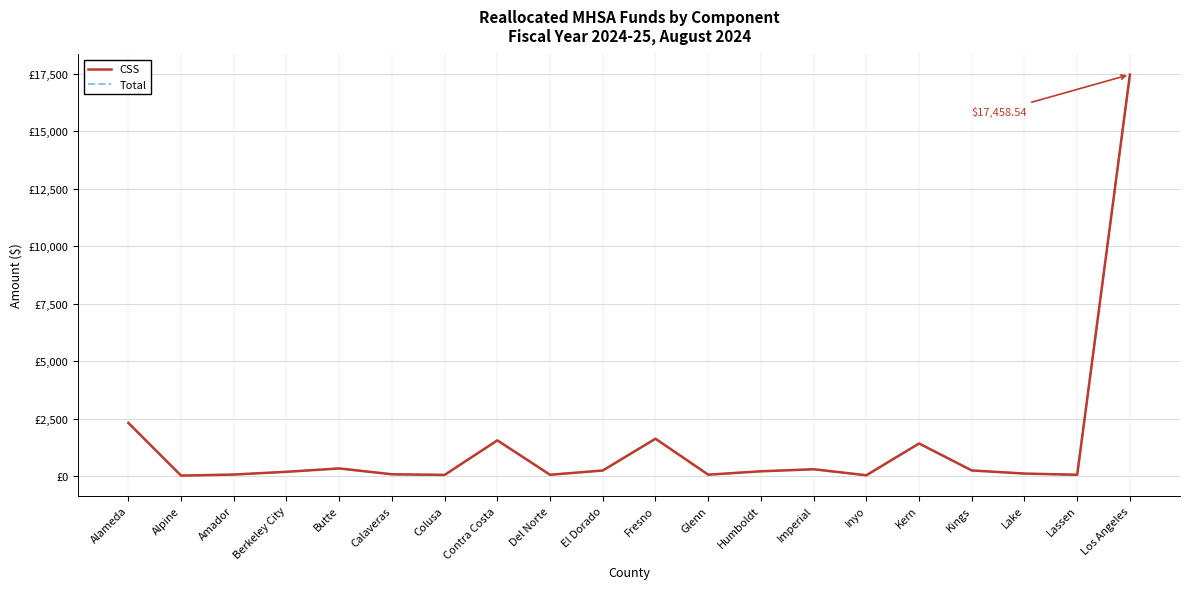

What is the maximum value shown in the chart?

17458.5